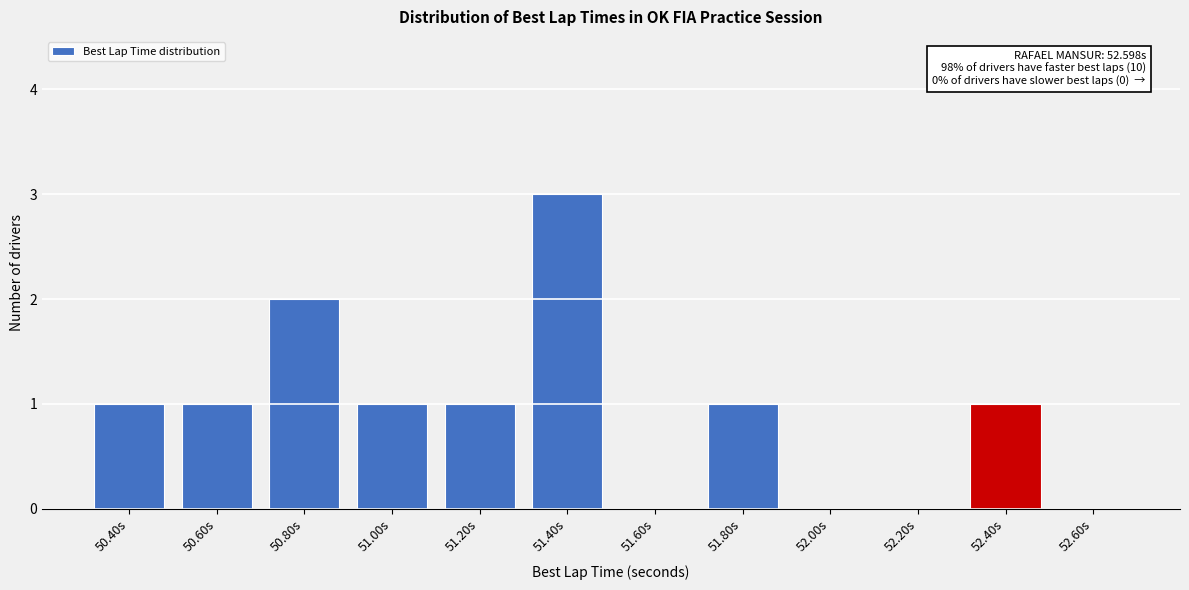

Reading right to left, list all the values displayed in this chart.

52.60s=0	52.40s=1	52.20s=0	52.00s=0	51.80s=1	51.60s=0	51.40s=3	51.20s=1	51.00s=1	50.80s=2	50.60s=1	50.40s=1